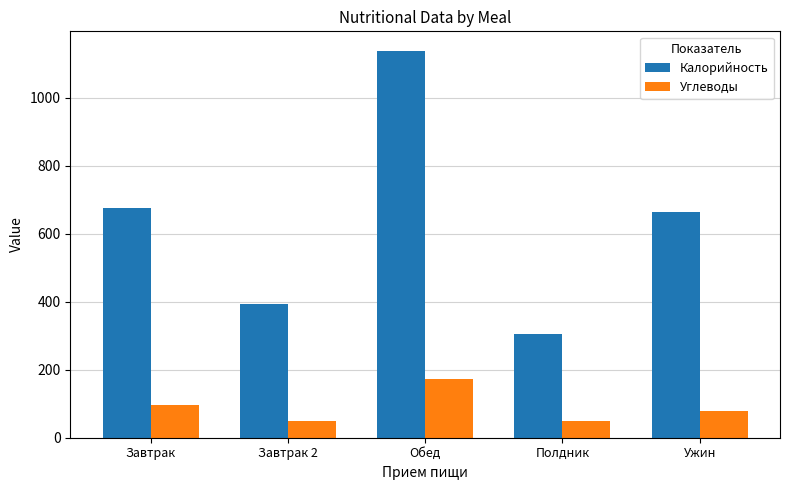

What is the difference between the maximum and minimum values in the Калорийность series?

832.5